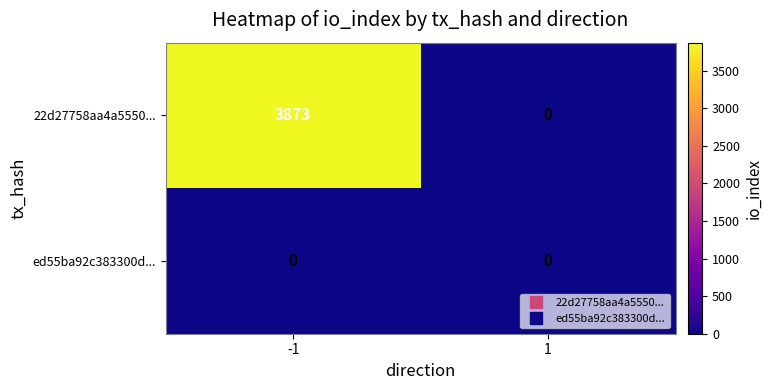

What is the sum of the 22d27758aa4a5550... values at -1 and 1?

3873